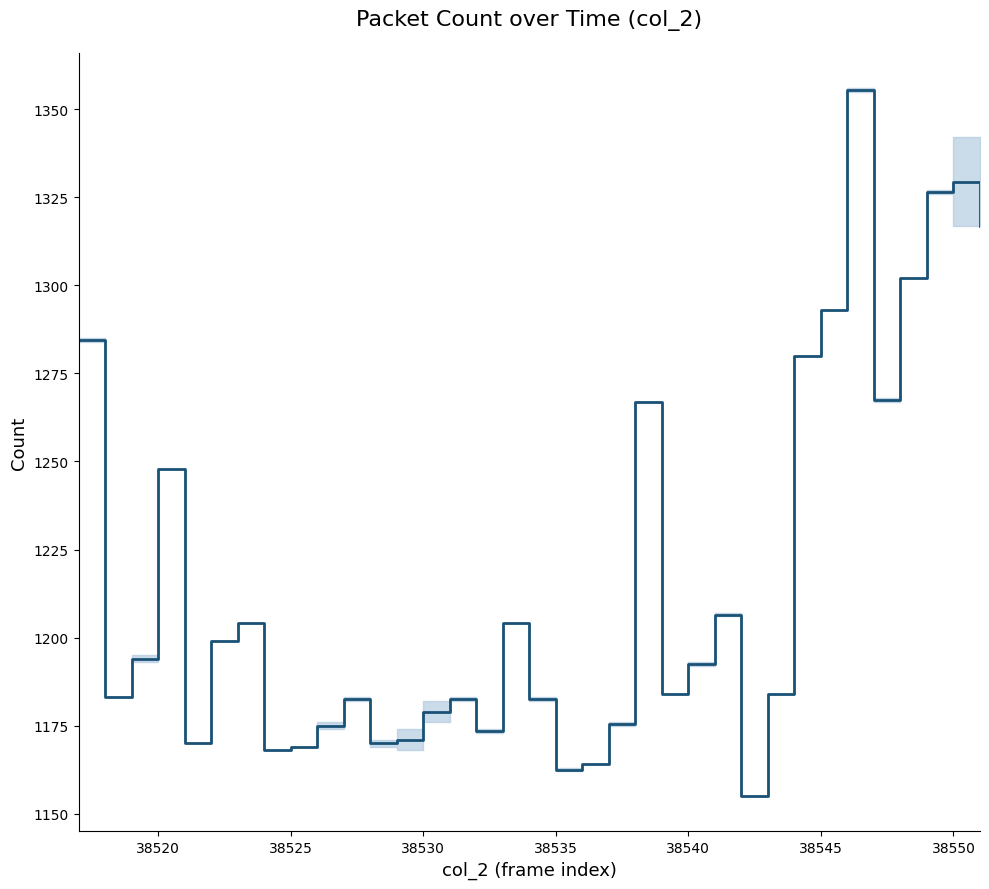

What is the difference between the maximum and minimum values?

200.5